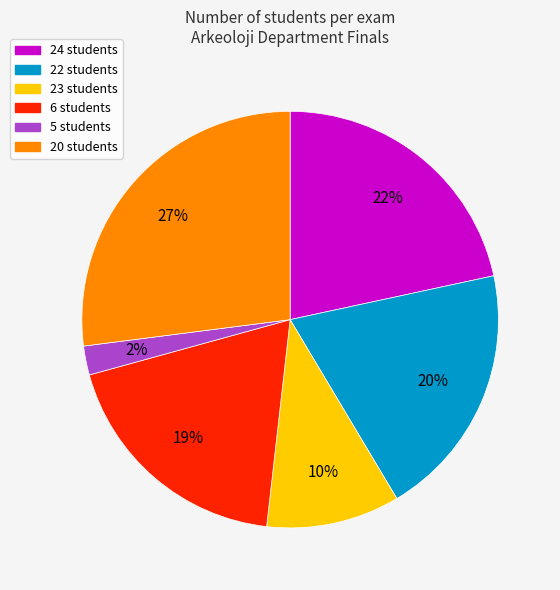

Which has a higher value, 22 students or 23 students?

22 students